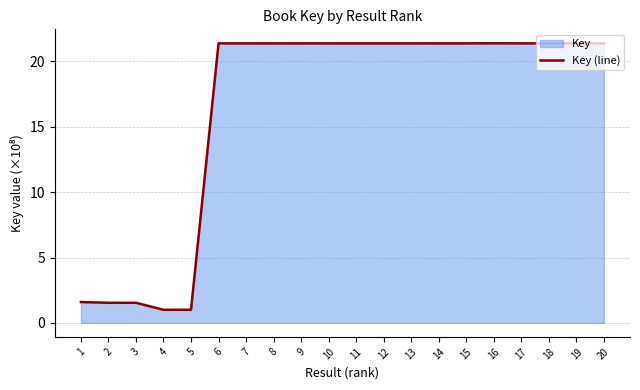

Rank the categories by value from highest to lowest.

16, 19, 20, 17, 18, 14, 15, 9, 6, 12, 10, 11, 13, 8, 7, 1, 2, 3, 5, 4